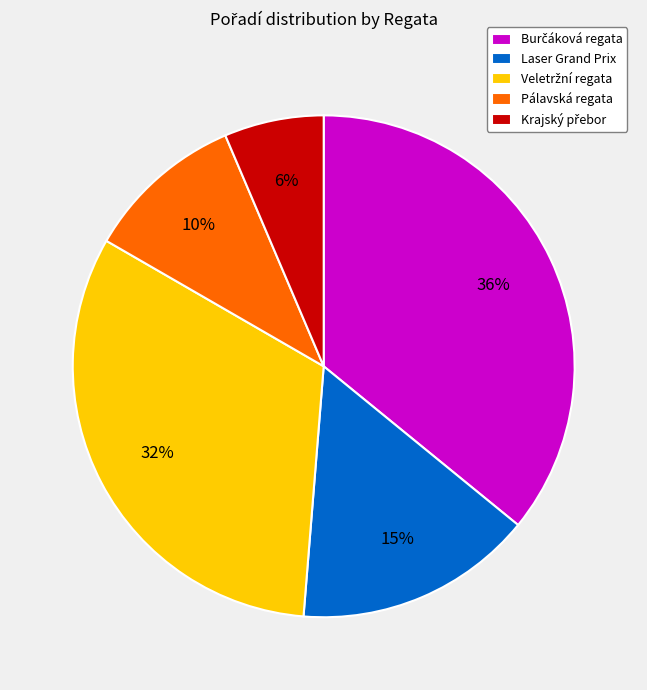

The Pálavská regata slice represents 1% of the pie. True or false?

False